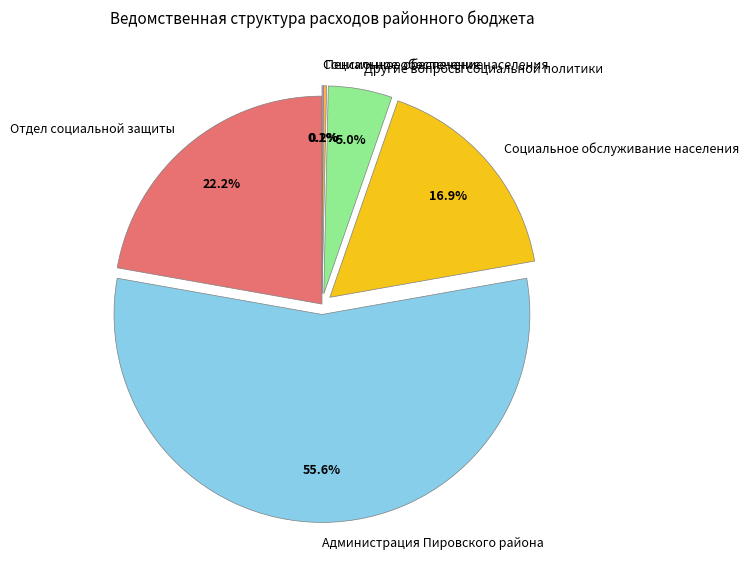

To the nearest percent, what portion does Другие вопросы социальной политики represent?

5%